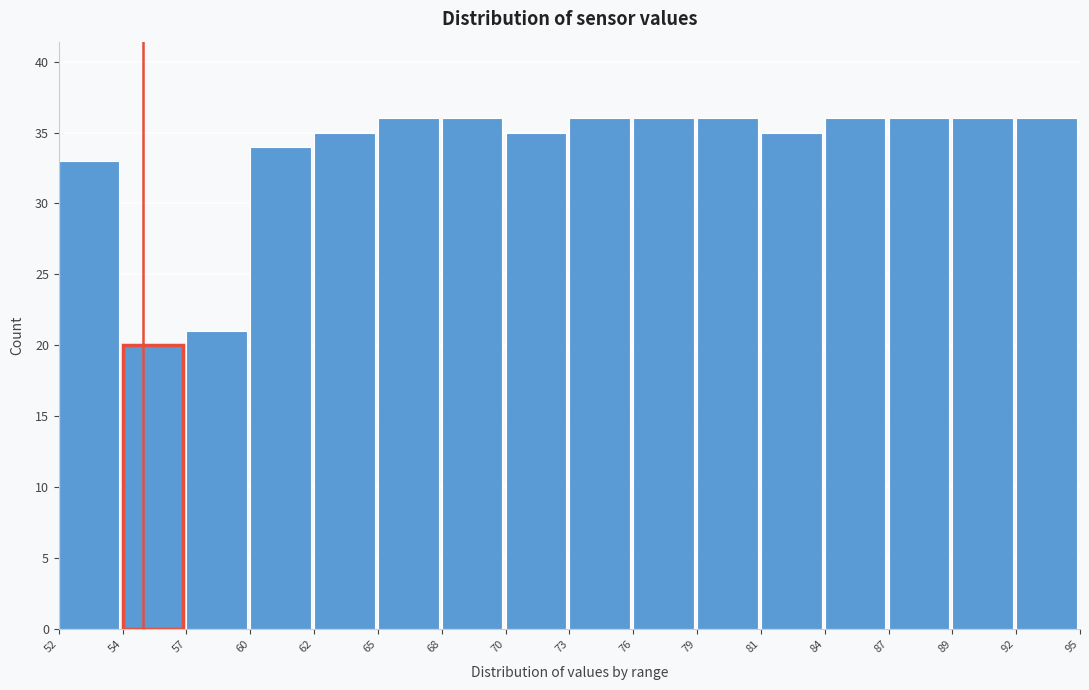

Reading left to right, list all the values displayed in this chart.

33	20	21	34	35	36	36	35	36	36	36	35	36	36	36	36